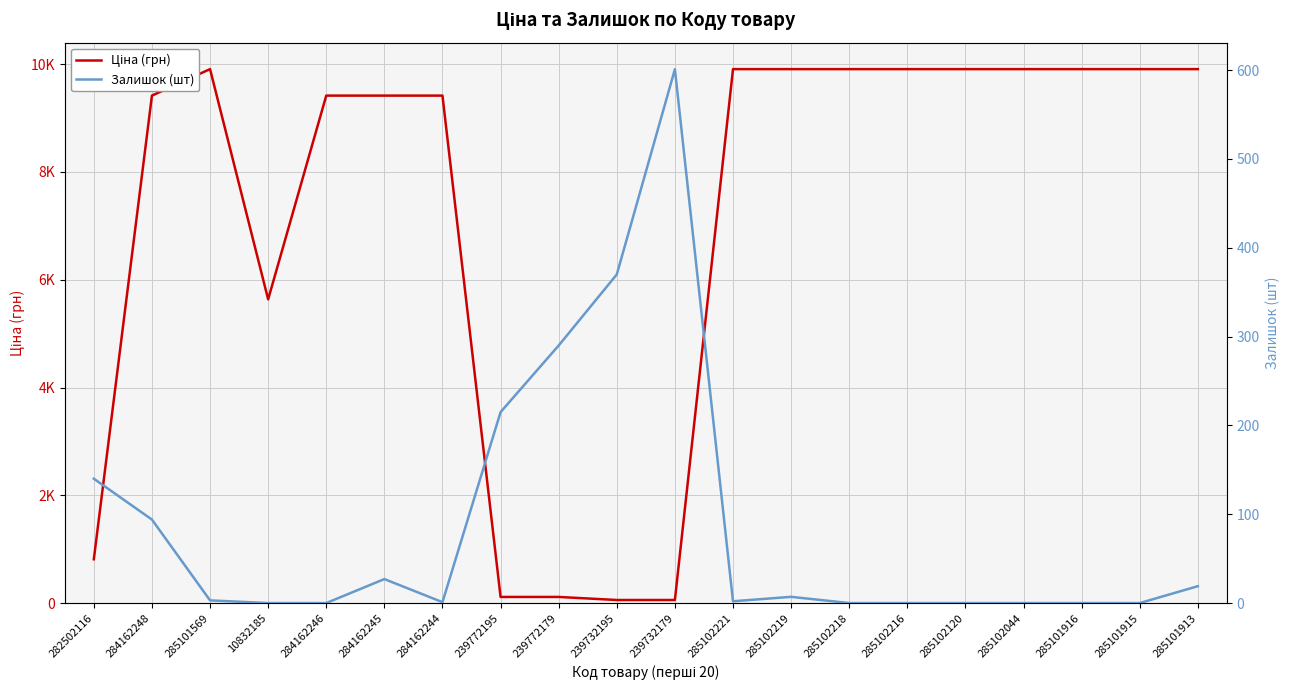

Rank the series at 284162244 from highest to lowest value.

Ціна (грн), Залишок (шт)